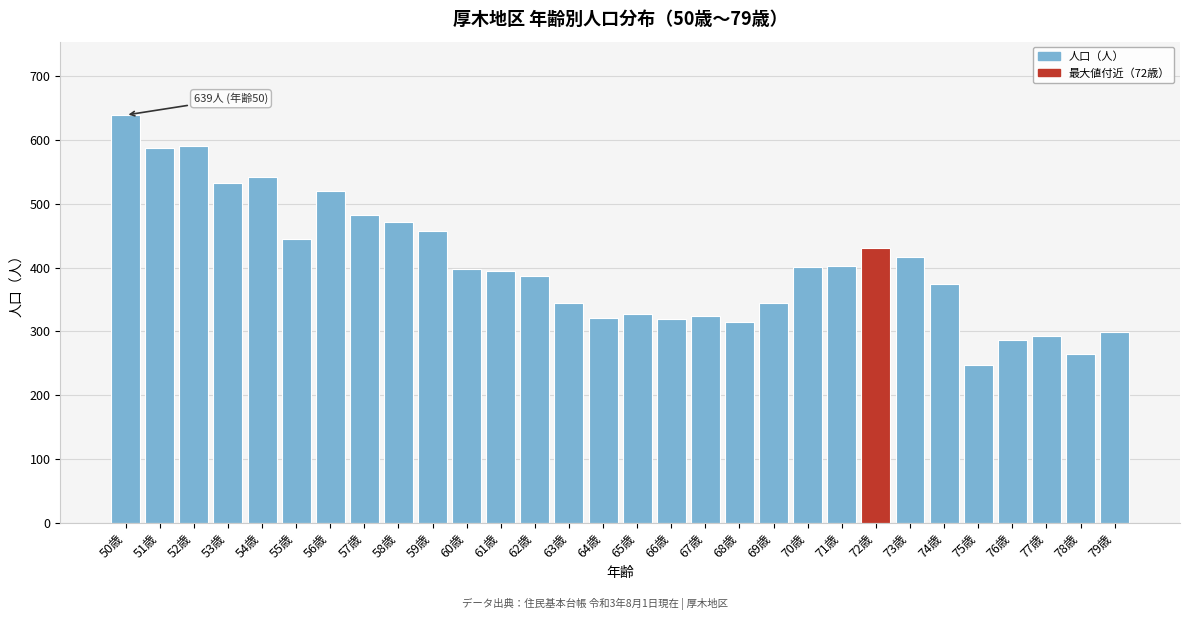

What is the sum of the values at 52歳 and 55歳?

1036